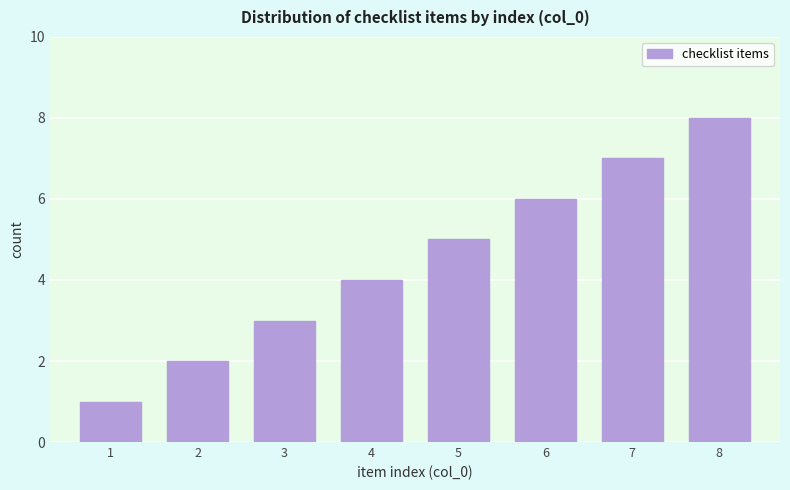

What is the difference between the maximum and minimum values?

7